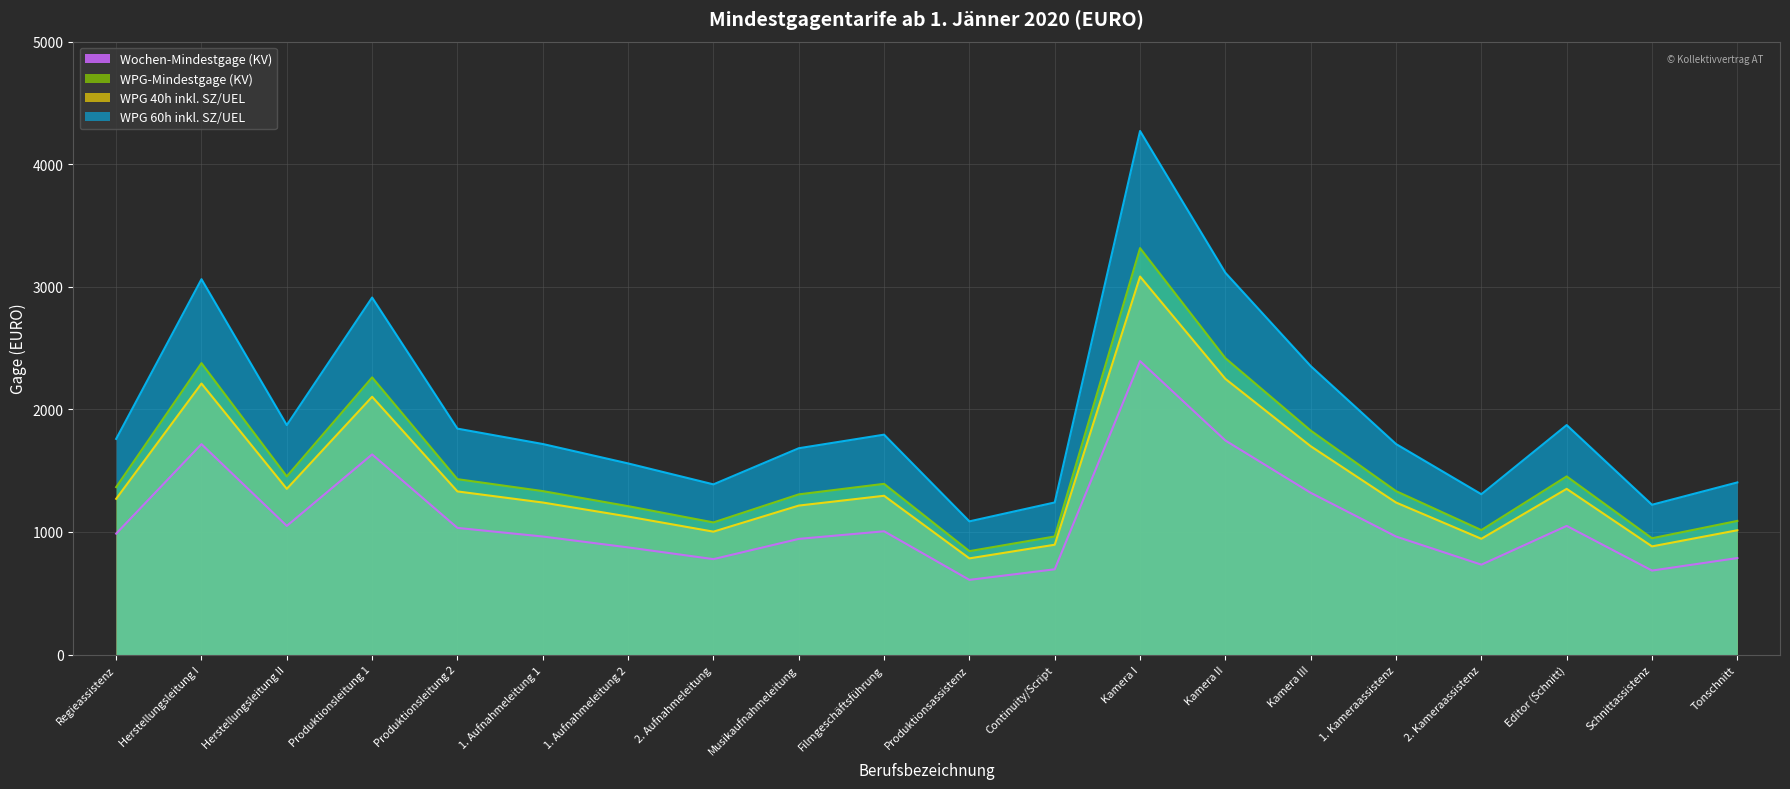

True or false: WPG 40h inkl. SZ/UEL and Wochen-Mindestgage (KV) intersect in this chart.

False